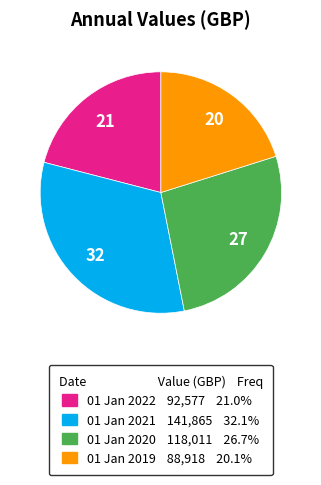

Which slice is the largest?

01 Jan 2021